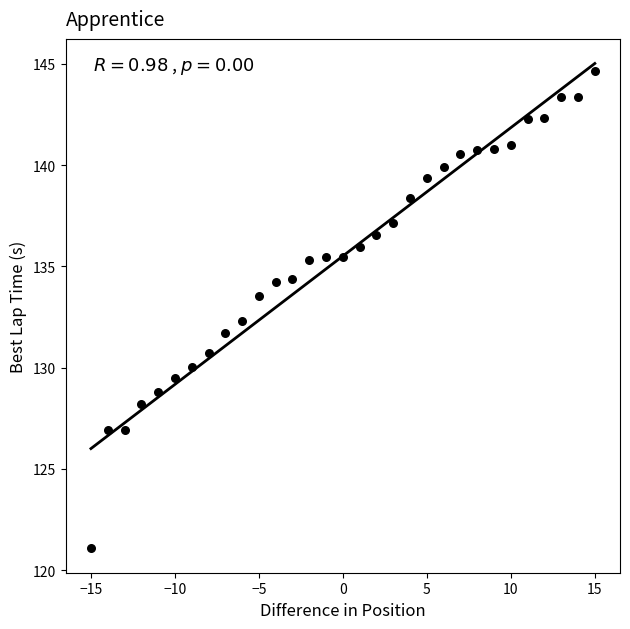

What is the range of Y values (max minus min)?

23.6